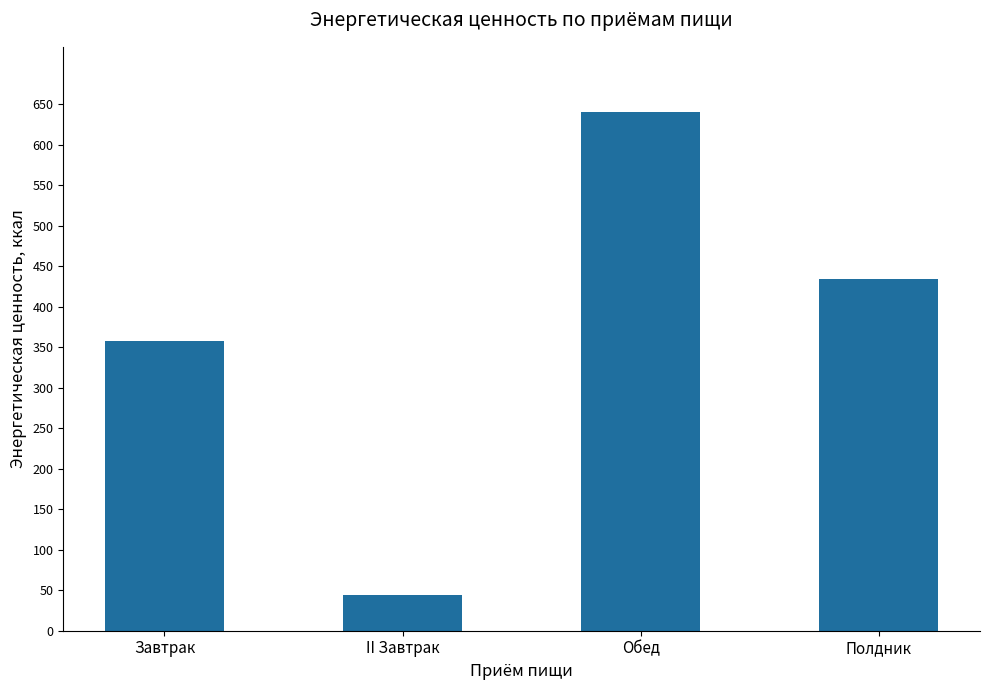

What position from the left is Полдник?

4